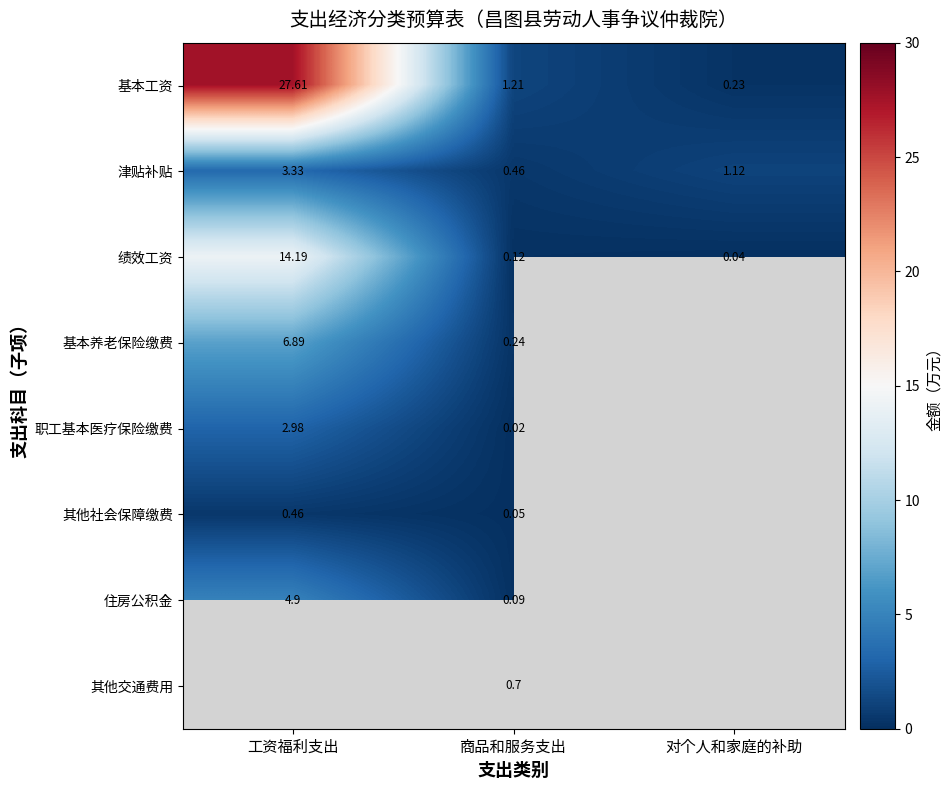

Rank the series at 商品和服务支出 from lowest to highest value.

职工基本医疗保险缴费, 其他社会保障缴费, 住房公积金, 绩效工资, 基本养老保险缴费, 津贴补贴, 其他交通费用, 基本工资